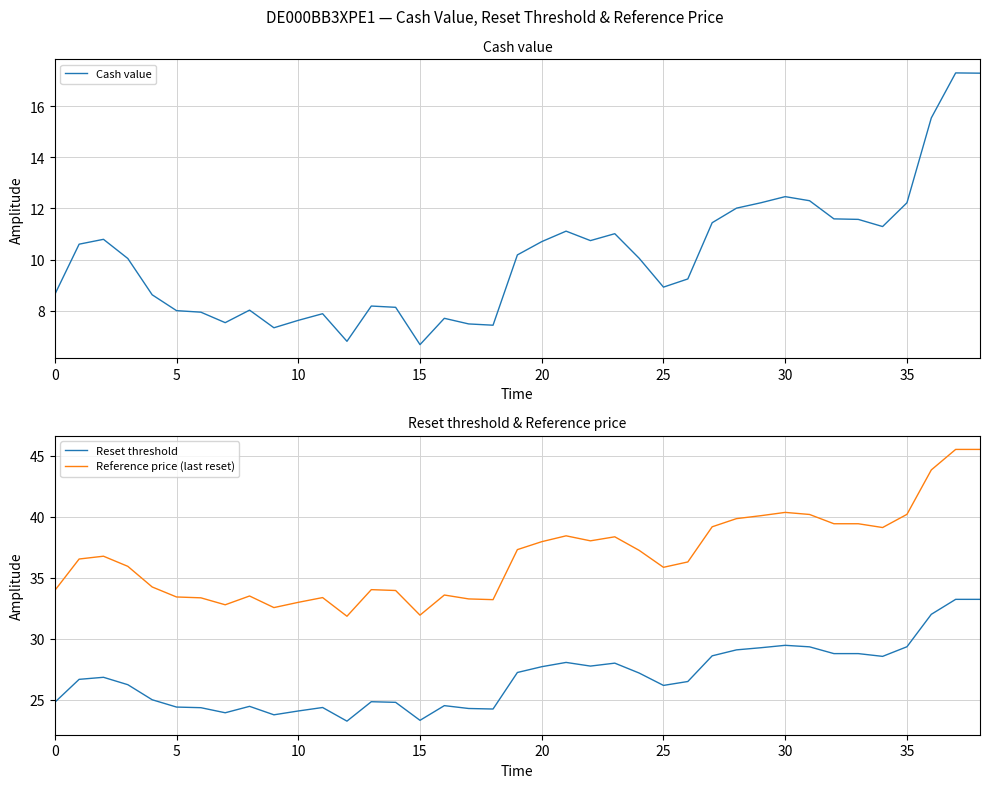

What is the sum of the Reference price (last reset) values at 31 and 24?

77.4